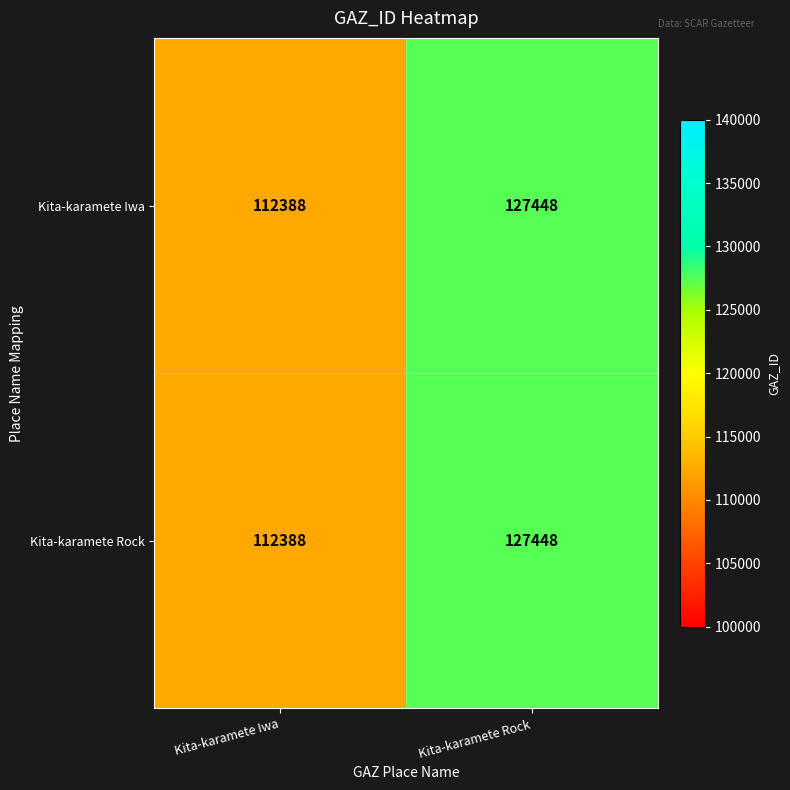

List the labels in order of Kita-karamete Rock value, largest first.

Kita-karamete Rock, Kita-karamete Iwa